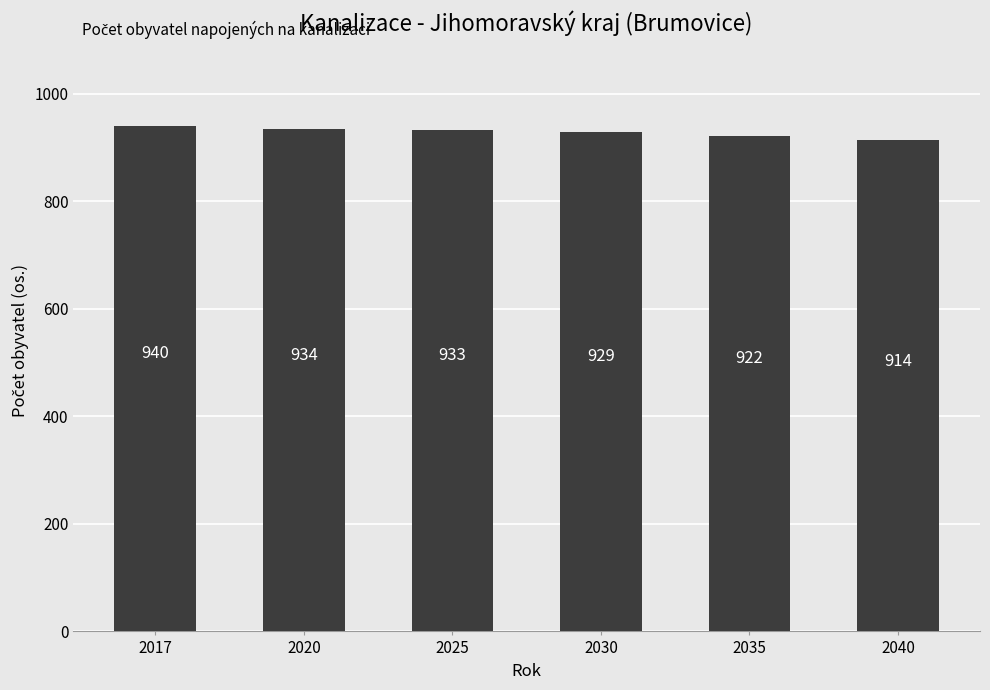

What is the value of the 6th bar from the left?

914